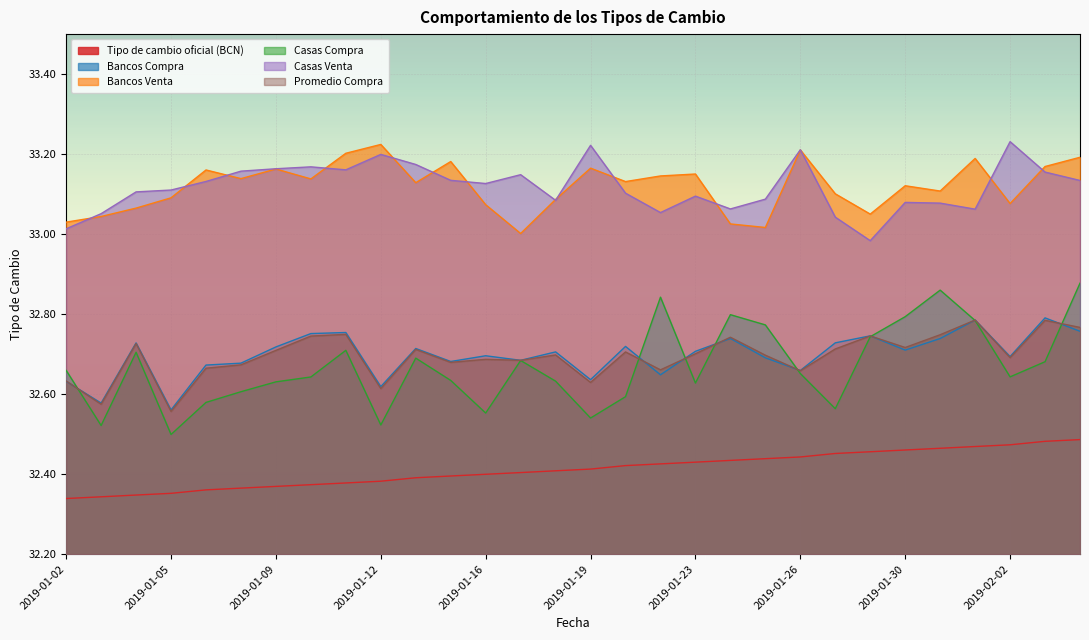

Rank the series by their maximum value, from highest to lowest.

Casas Venta, Bancos Venta, Casas Compra, Bancos Compra, Promedio Compra, Tipo de cambio oficial (BCN)